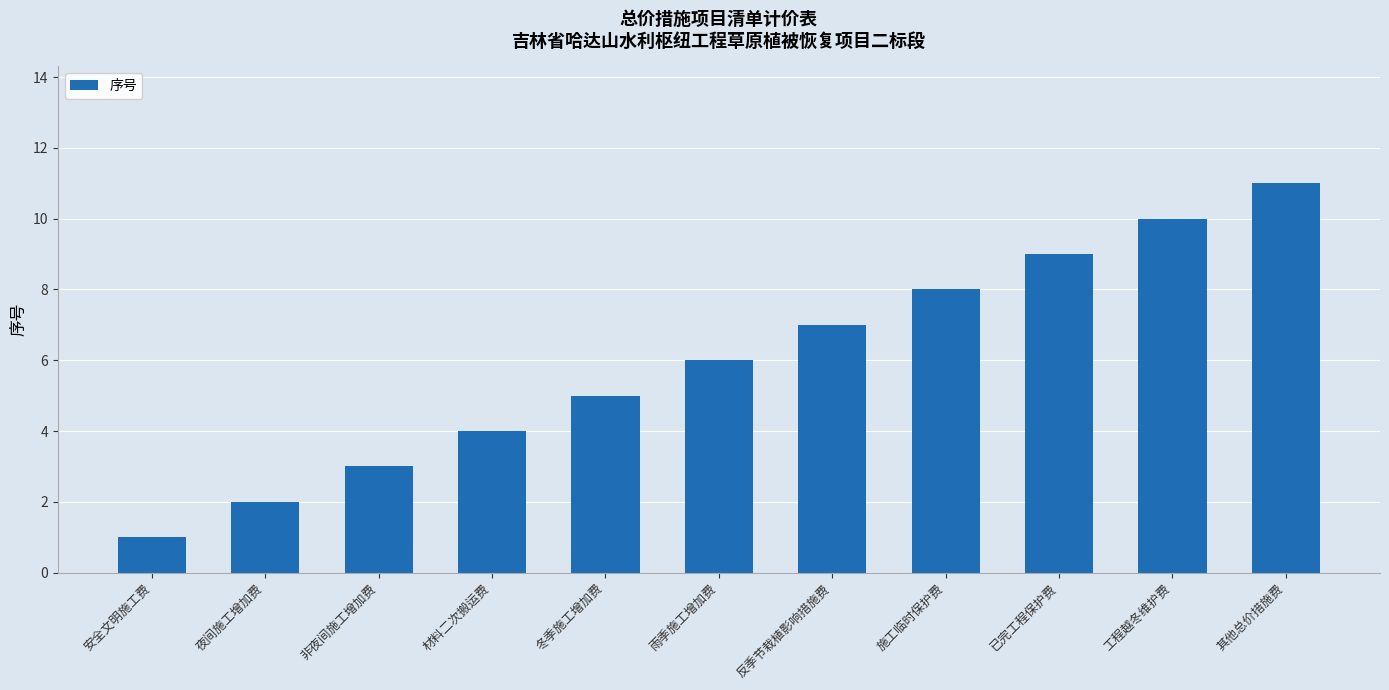

Reading left to right, what are all the values shown in this chart?

1	2	3	4	5	6	7	8	9	10	11